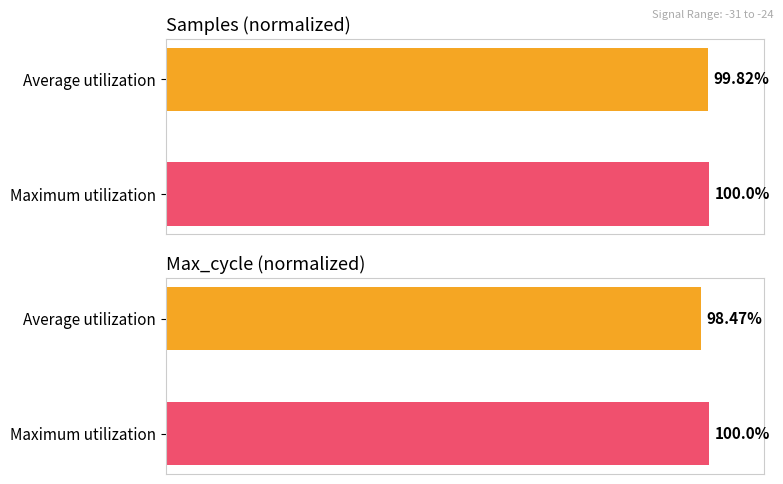

Which series has the largest range (max minus min)?

Max_cycle